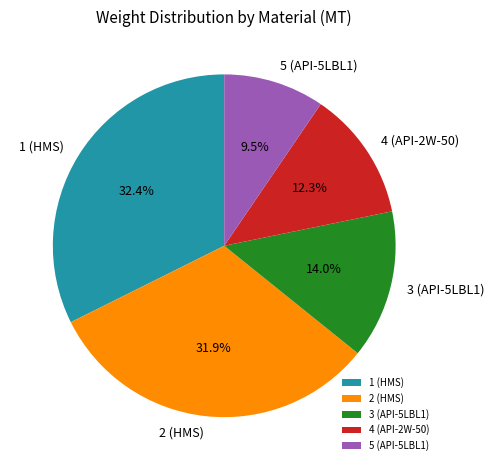

To the nearest percent, what is the difference between the largest and smallest slice percentages?

23%